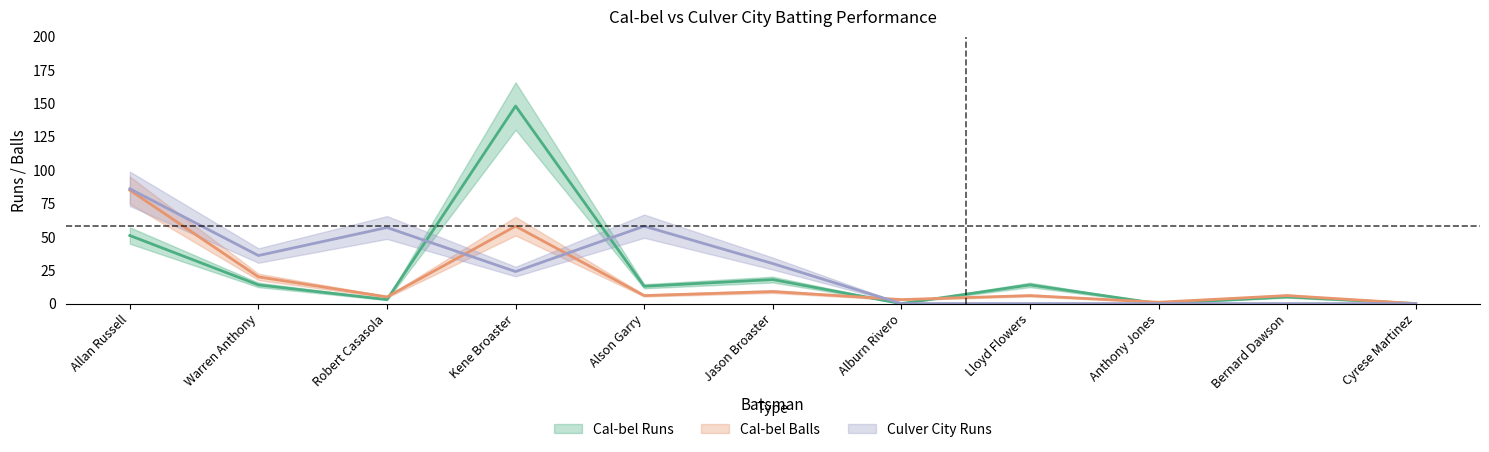

How many series are shown in this chart?

3